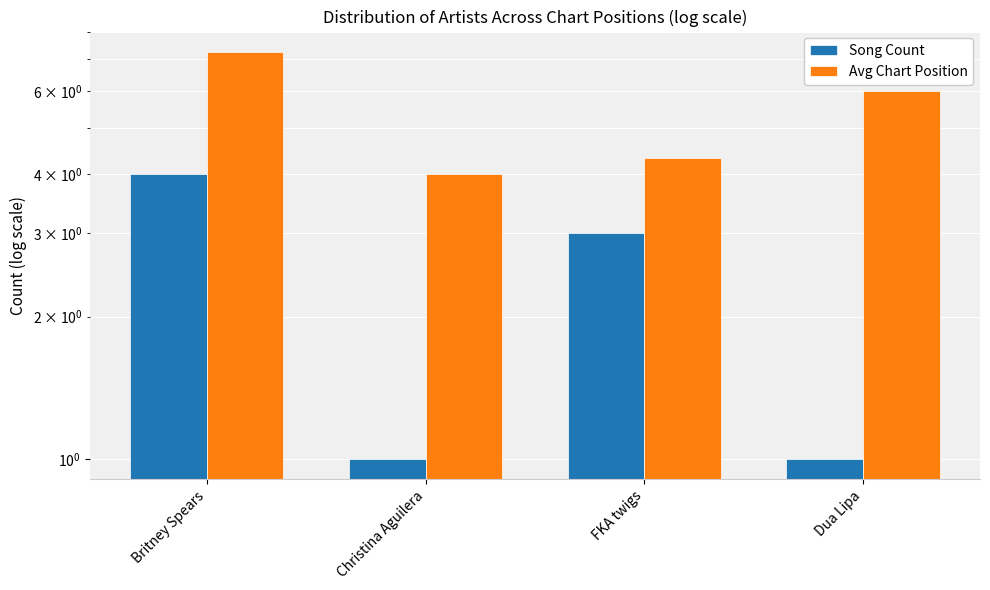

Between FKA twigs and Dua Lipa, which series saw the biggest shift?

Song Count